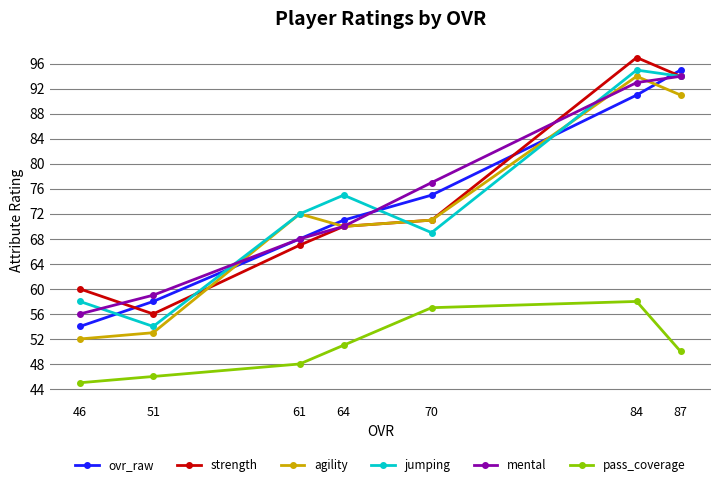

What is the difference between the second highest and minimum values in the pass_coverage series?

12